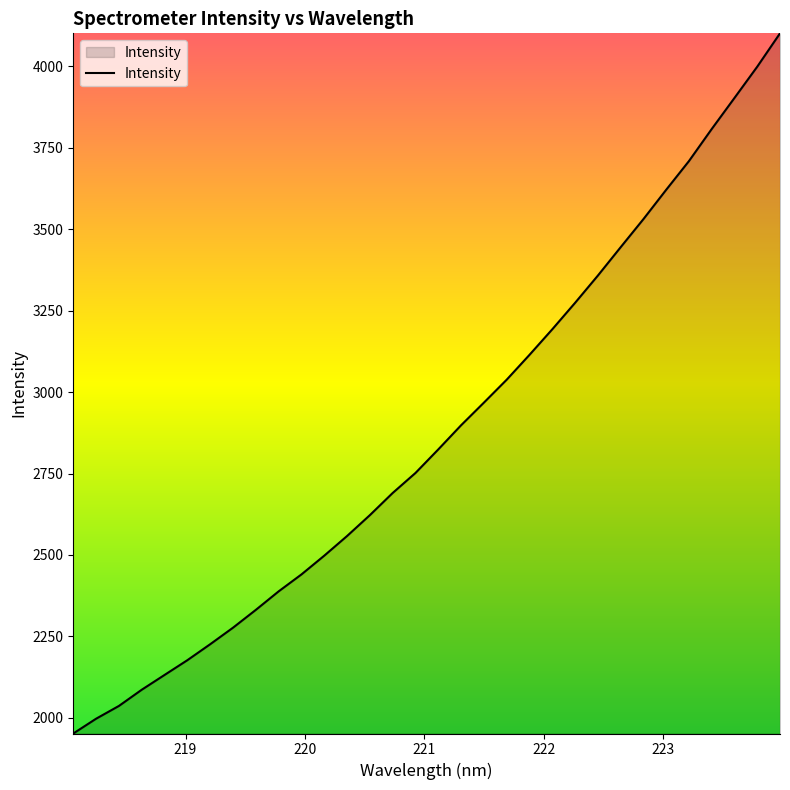

How many values are below 2823?

16